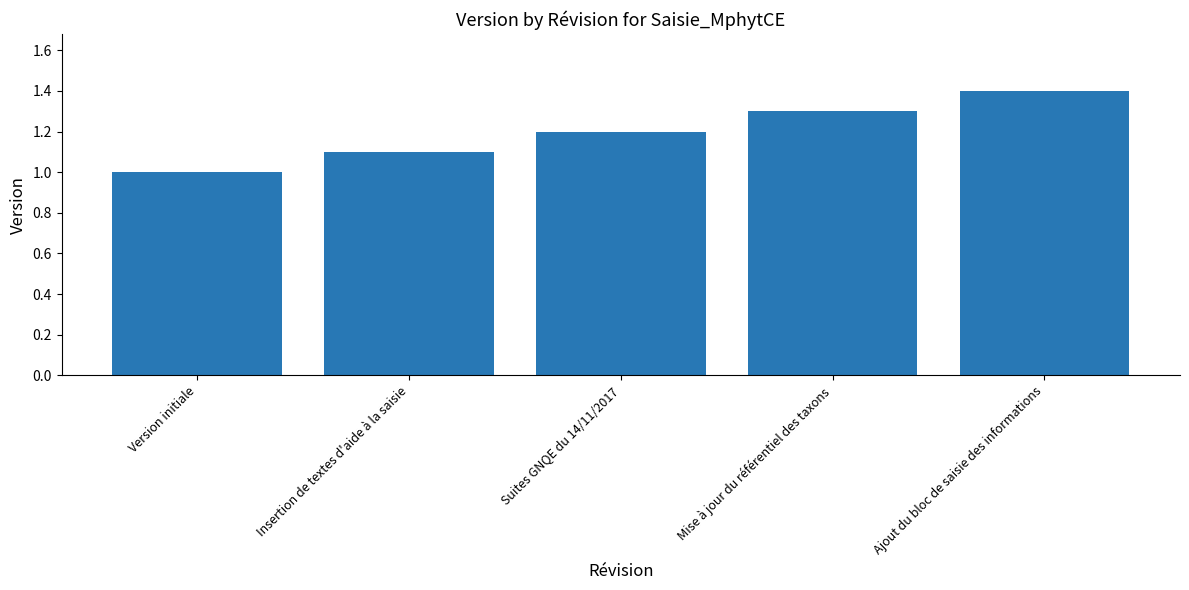

What is the label of the 4th bar from the left?

Mise à jour du référentiel des taxons